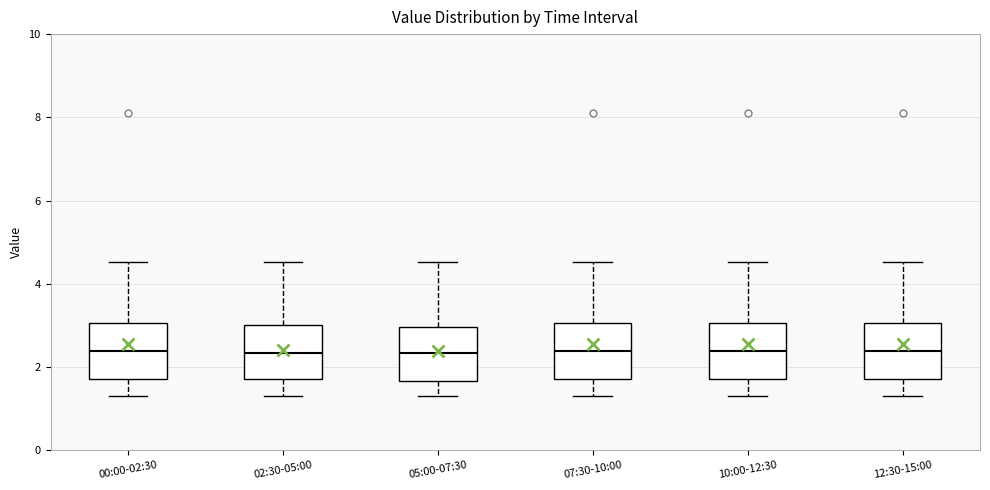

Where is the upper edge of the box for 02:30-05:00 on the y-axis? The values are not printed on the chart, so give them approximately, as read against the axis.

3.0